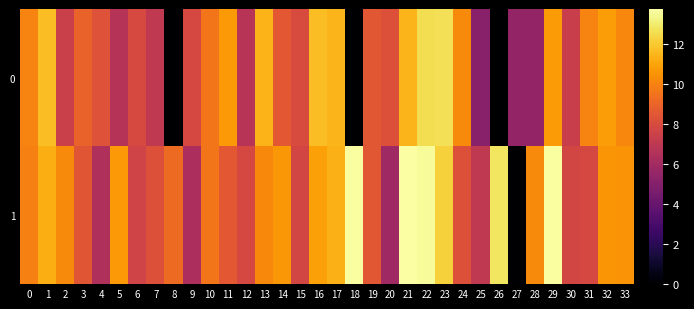

What is the total value across all series at 26?

12.8